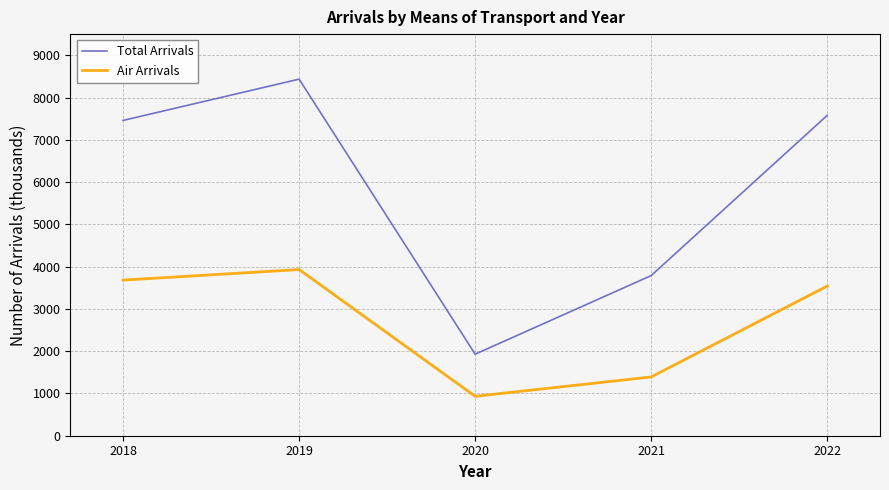

True or false: Air Arrivals and Total Arrivals cross at least once.

False